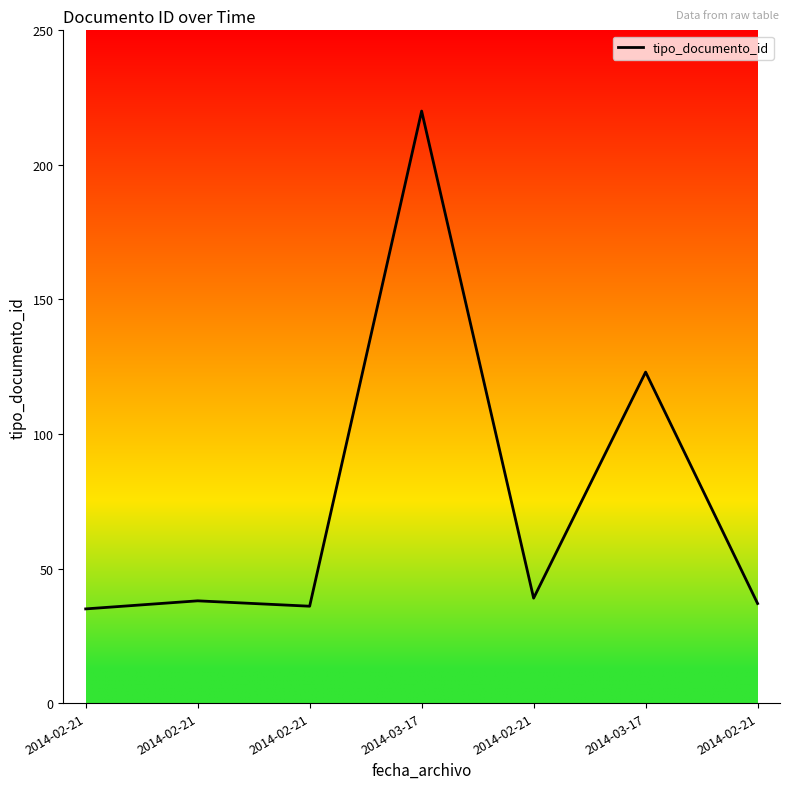

Does the chart display data point markers on the line(s)?

No